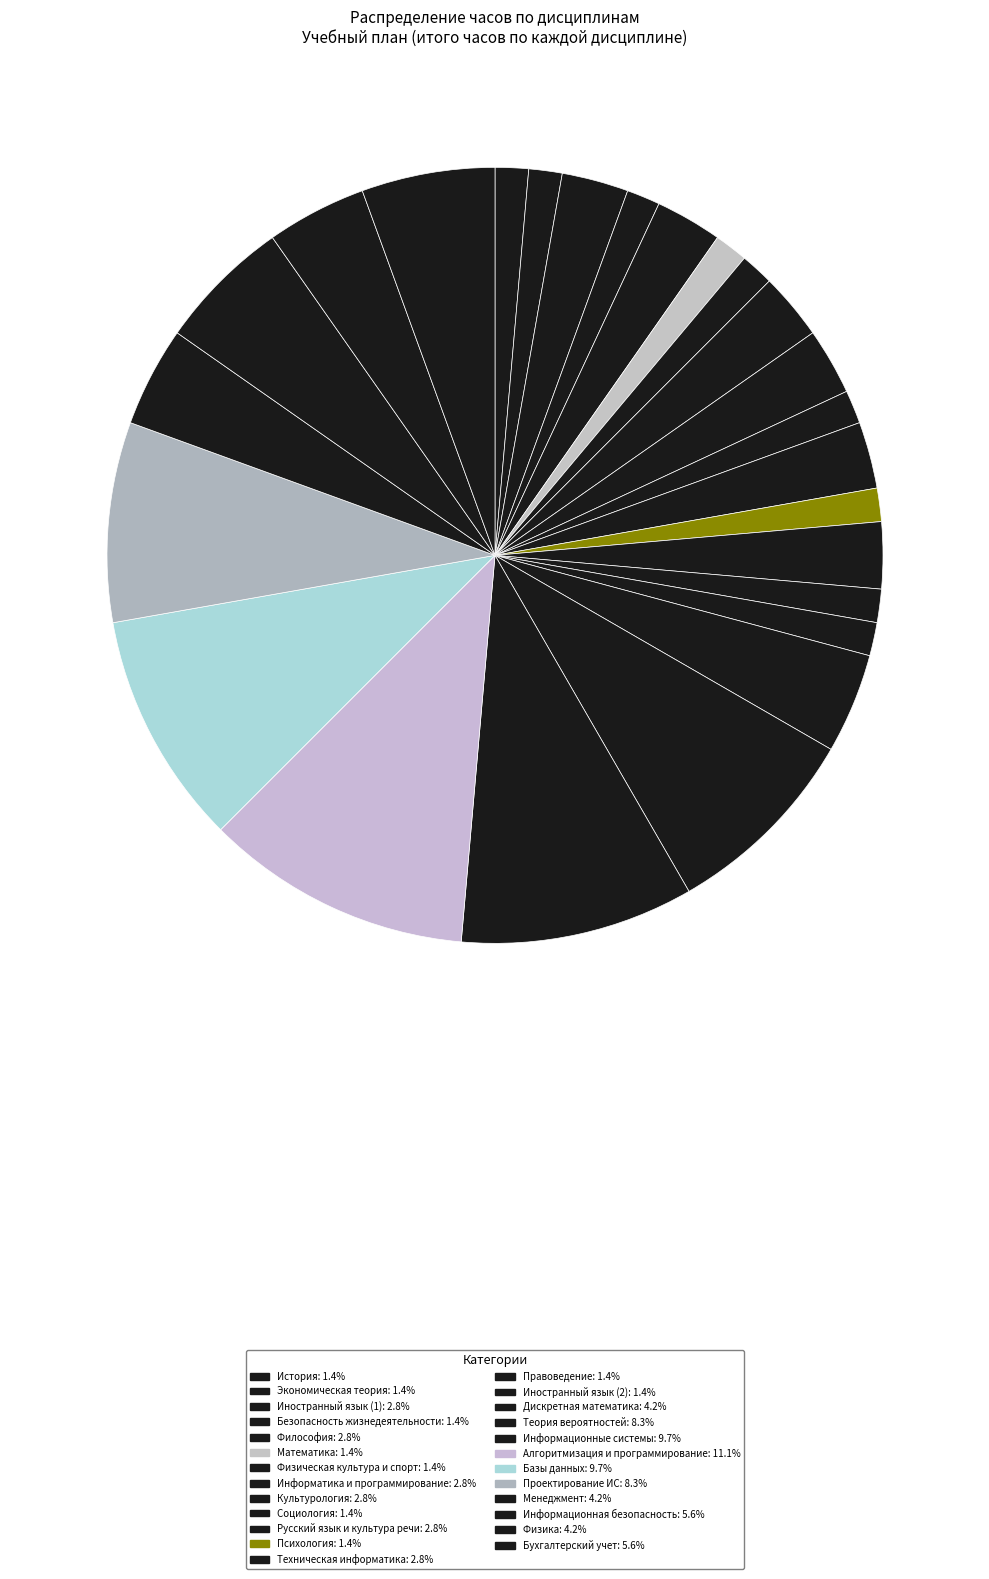

The Социология slice represents 15% of the pie. True or false?

False